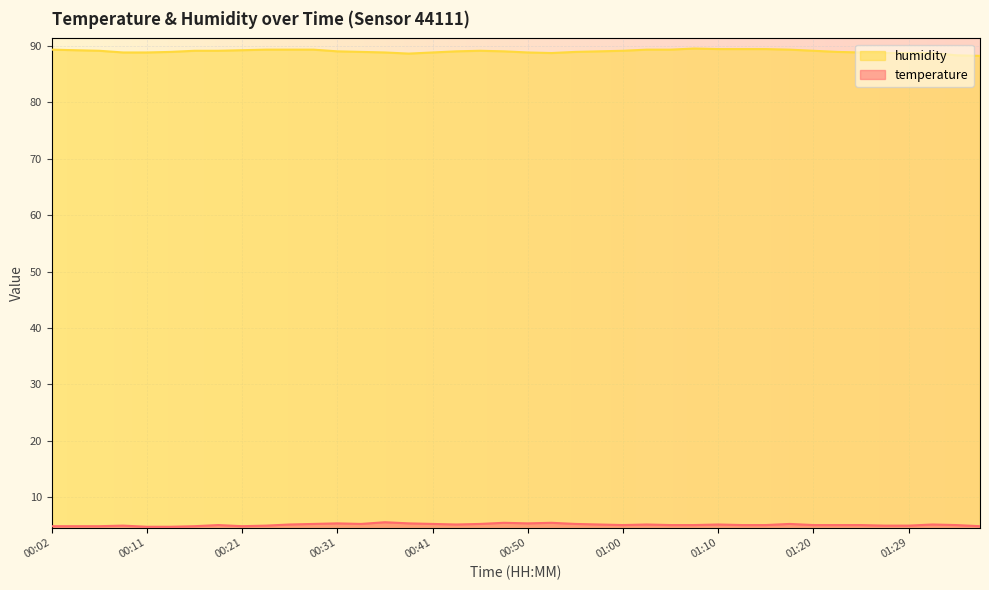

What is the difference between the temperature values at 01:17 and 00:26?

0.1